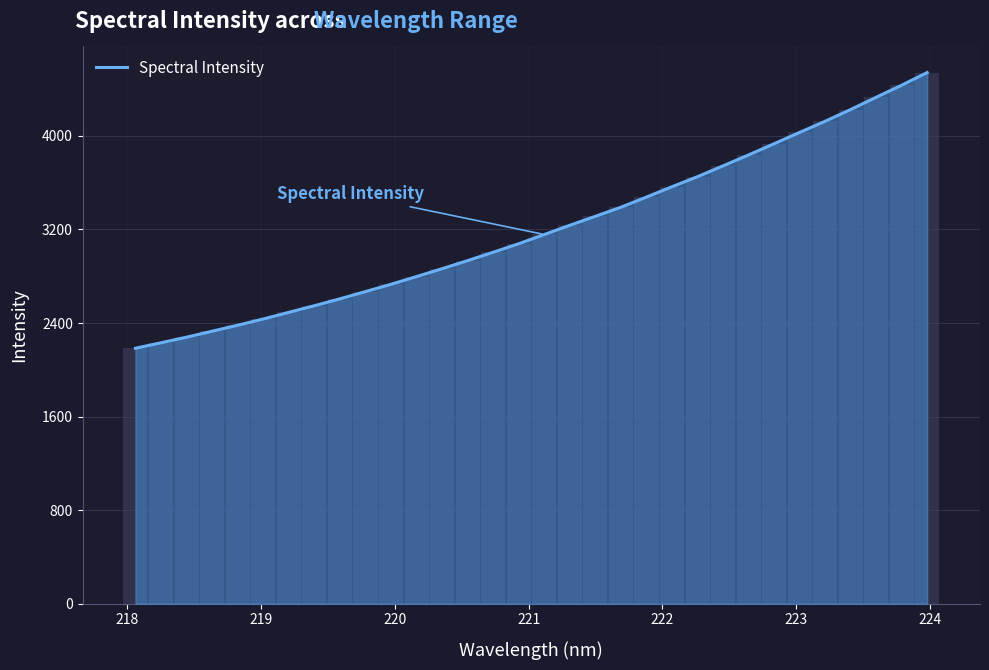

How many data points does each series have?

32